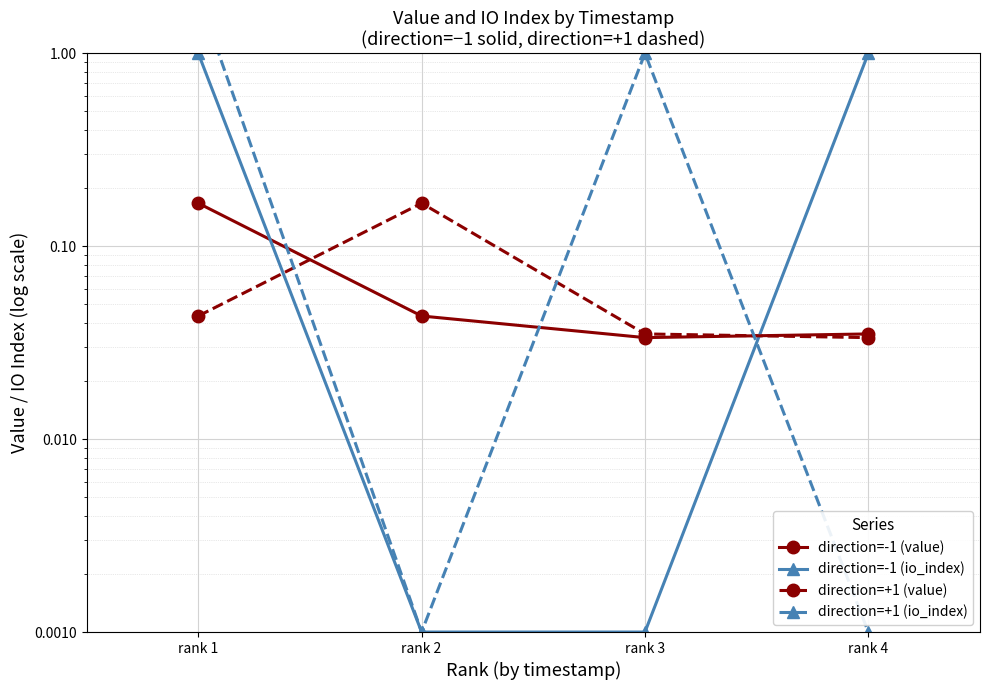

Read the direction=+1 (io_index) value at rank 1.

2.0